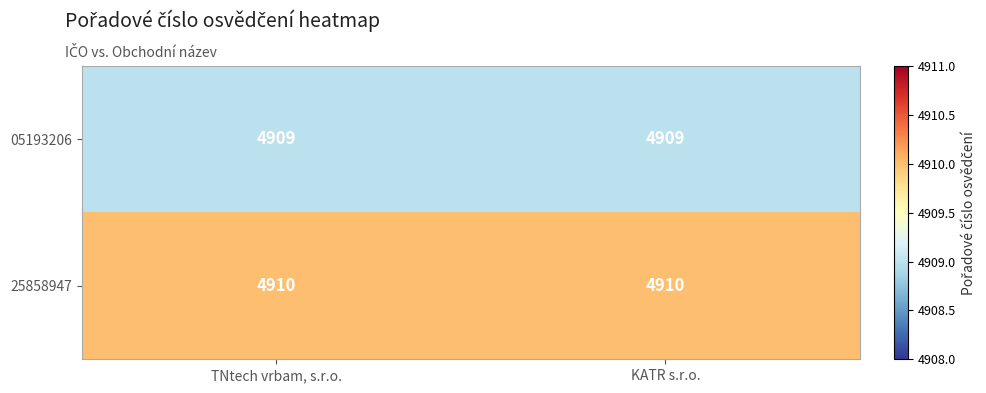

Rank the series at TNtech vrbam, s.r.o. from highest to lowest value.

25858947, 05193206